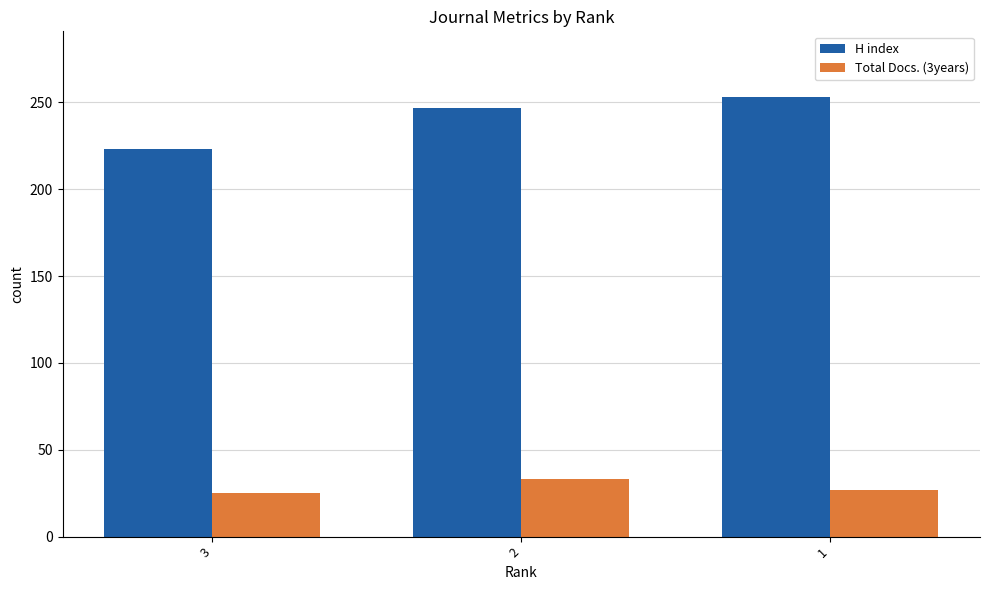

At how many categories does at least one series exceed 137?

3